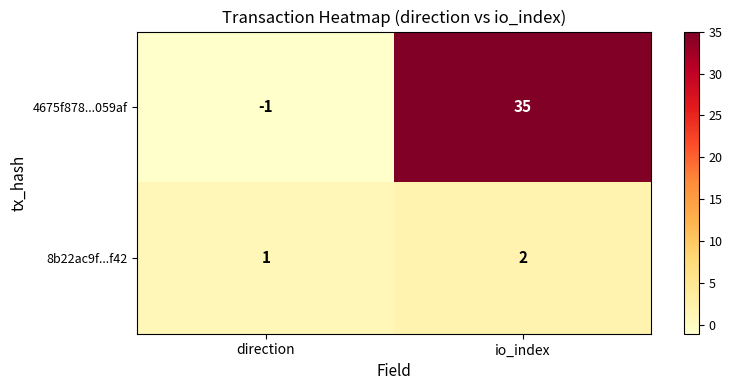

What is the difference between the maximum and minimum values in the 4675f878...059af series?

36